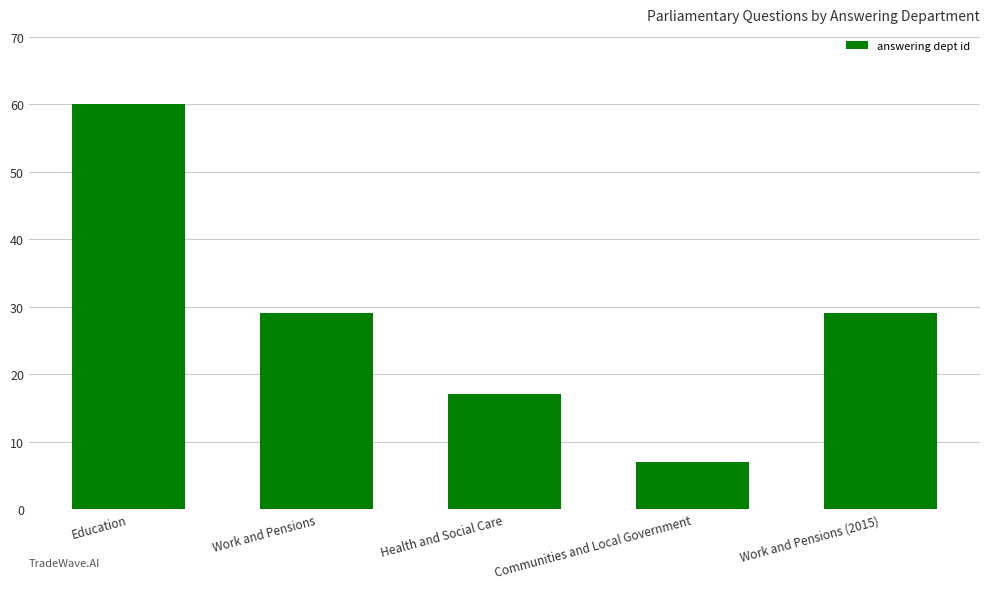

What is the approximate value at Work and Pensions?

29